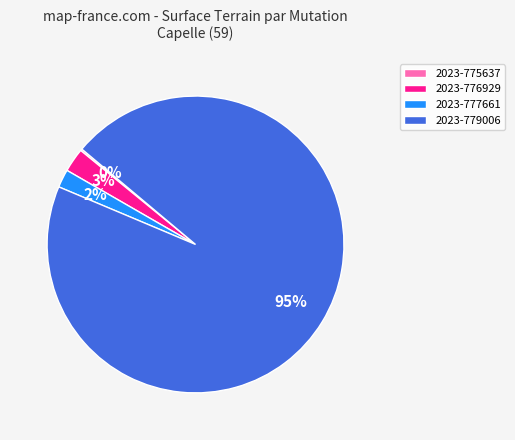

What is the largest slice in the pie chart?

2023-779006